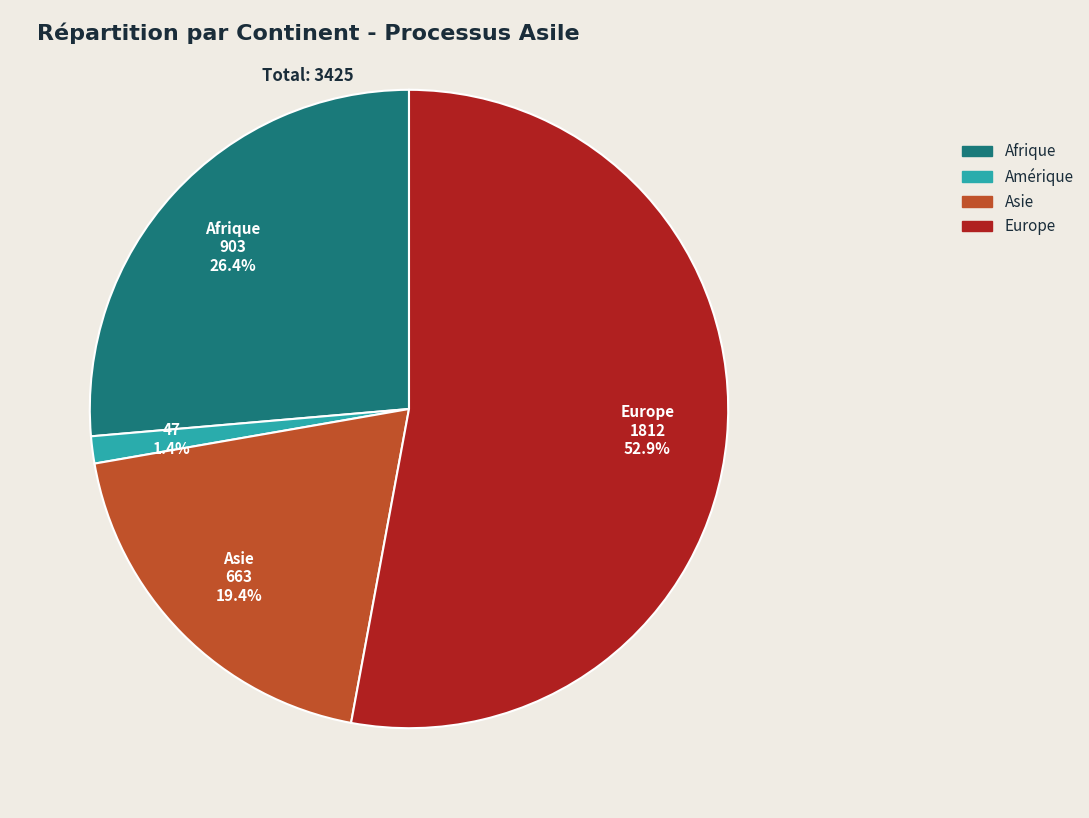

Is there a majority slice in this chart?

Yes